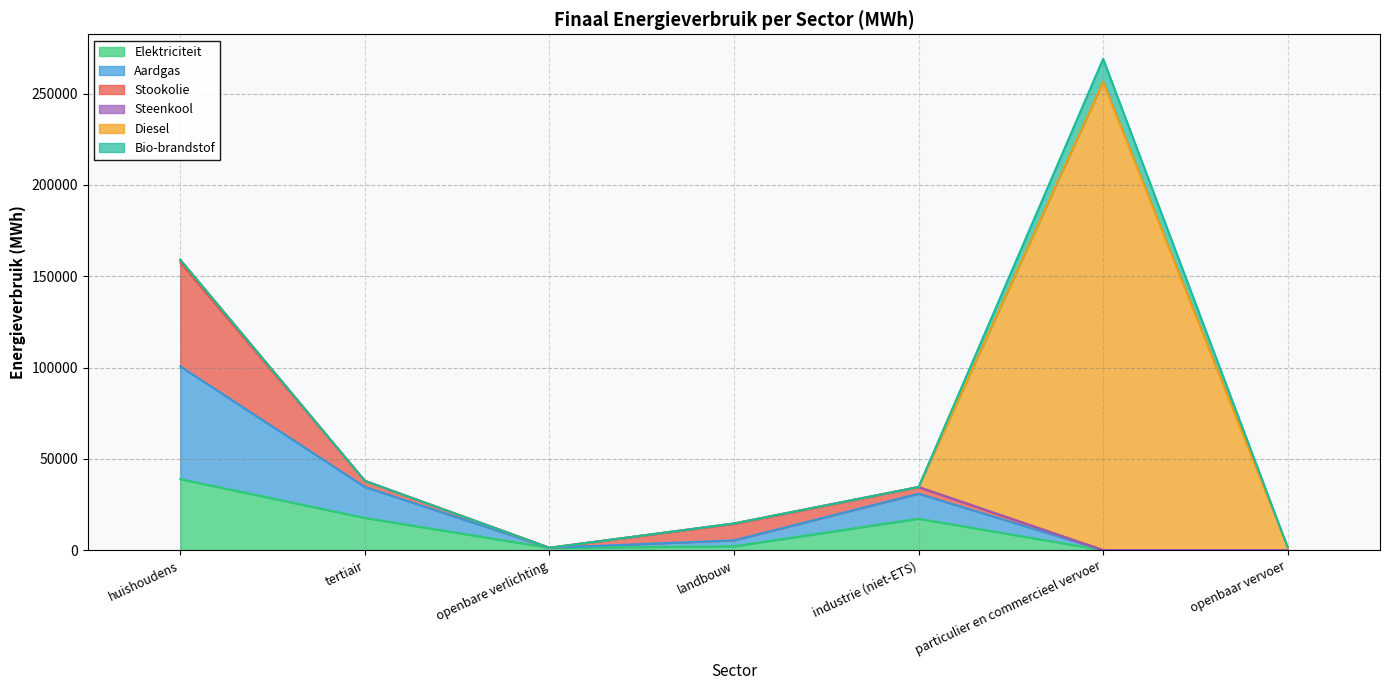

What is the sum of the Stookolie values at huishoudens and particulier en commercieel vervoer?

57046.8